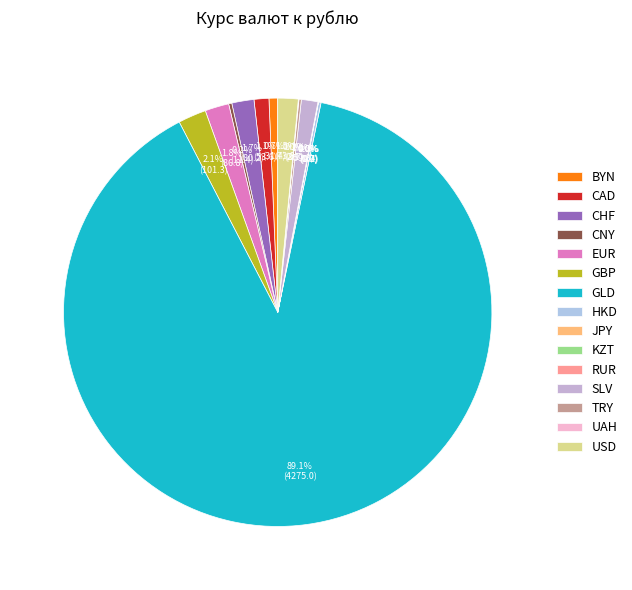

Count the number of slices in the pie.

15